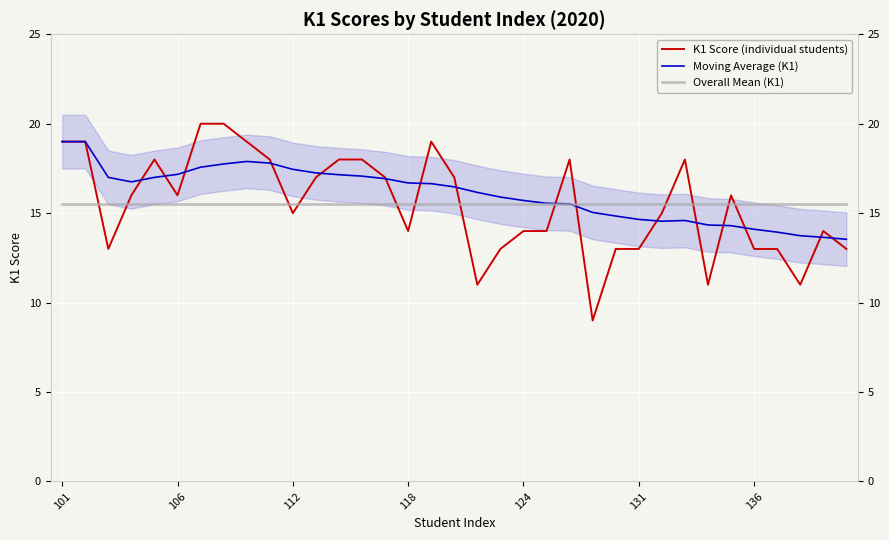

List the series in order of their peak value, highest first.

K1 Score (individual students), Moving Average (K1), Overall Mean (K1)